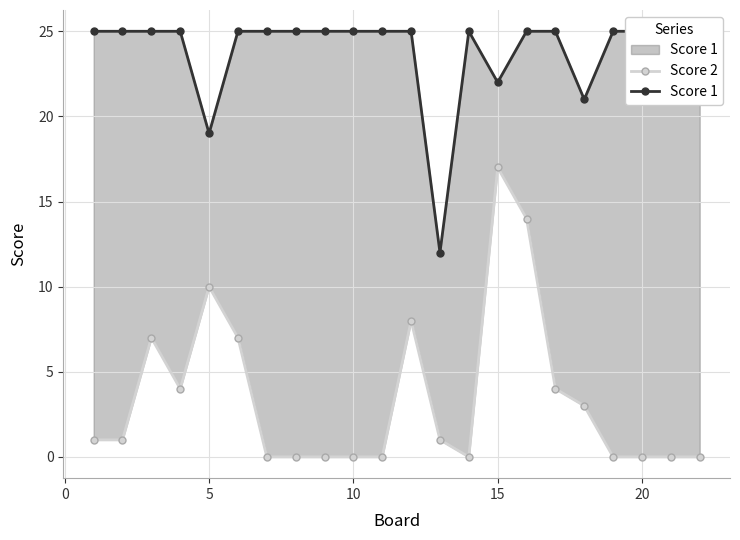

Does the chart display data point markers on the line(s)?

Yes